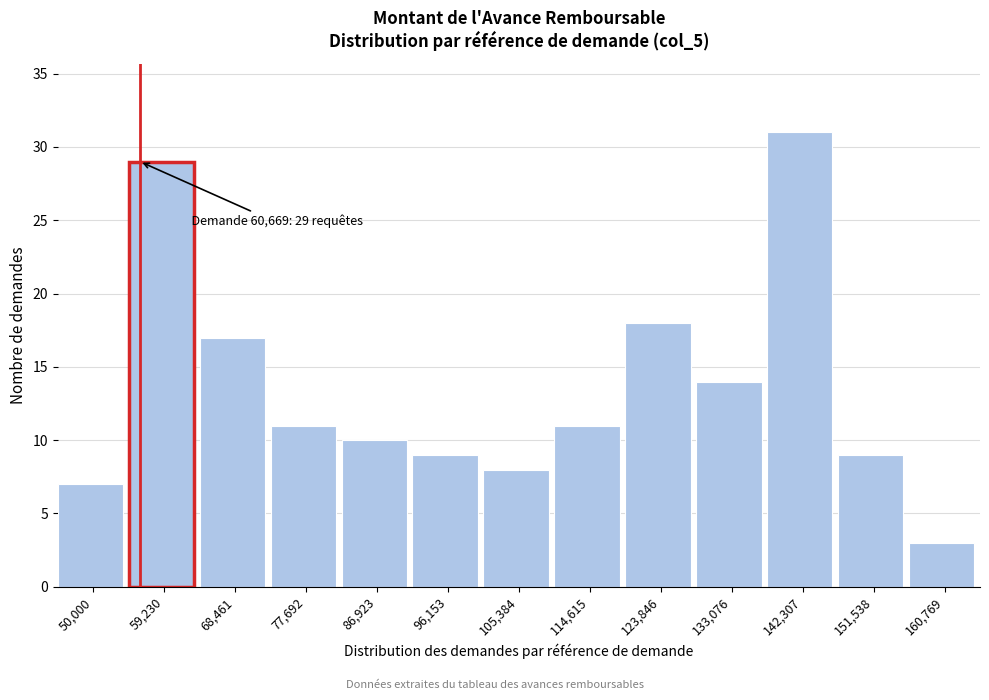

Reading left to right, extract all data points from this chart.

7	29	17	11	10	9	8	11	18	14	31	9	3